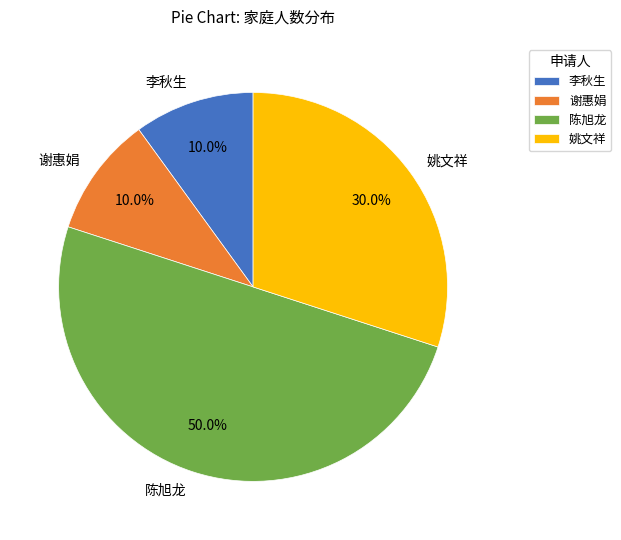

To the nearest percent, what is the average slice percentage?

25%